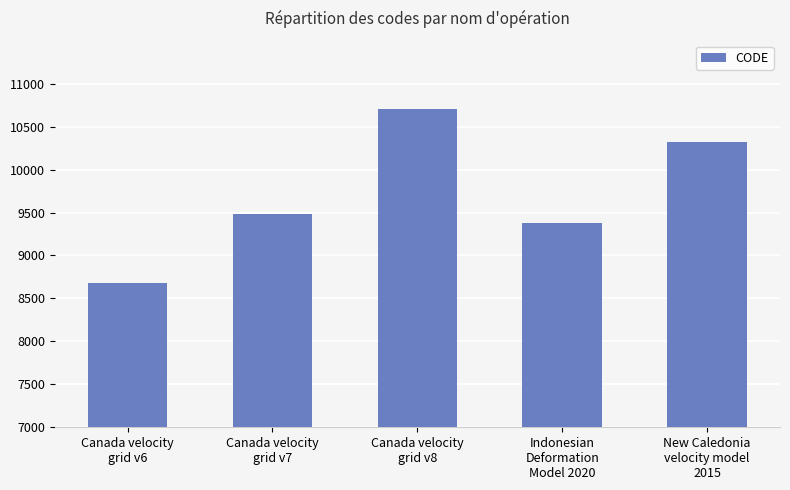

What is the average value?

9713